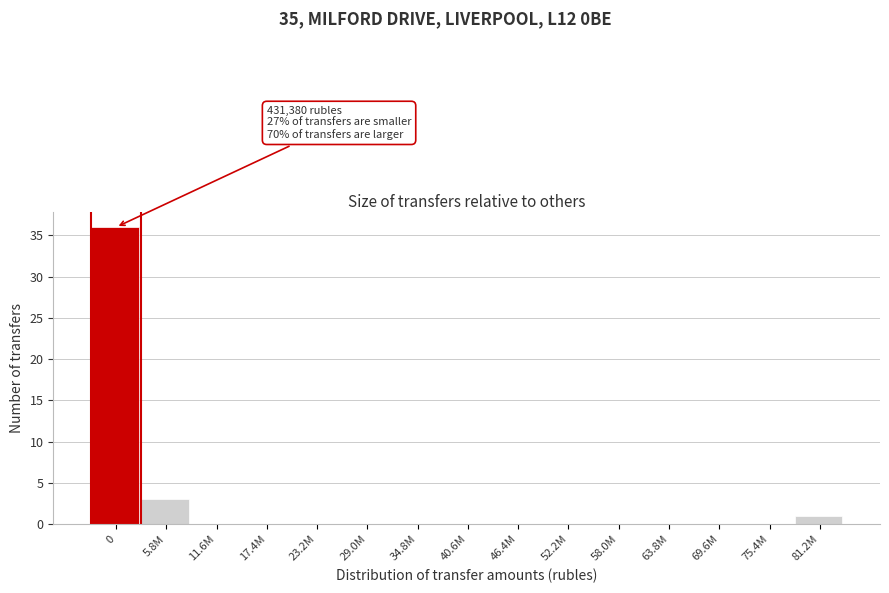

Reading right to left, list all the values displayed in this chart.

81.2M=1	75.4M=0	69.6M=0	63.8M=0	58.0M=0	52.2M=0	46.4M=0	40.6M=0	34.8M=0	29.0M=0	23.2M=0	17.4M=0	11.6M=0	5.8M=3	0=36